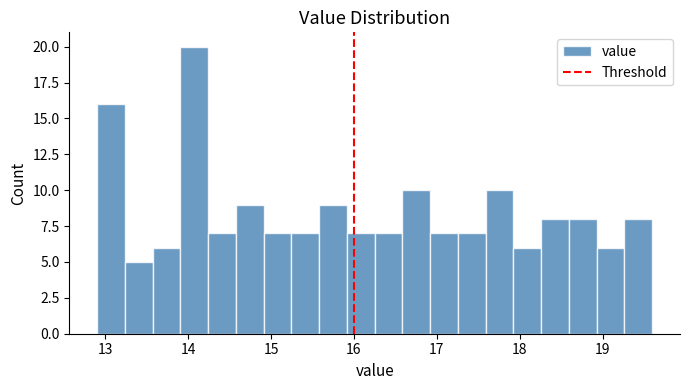

Around what value on the x-axis is the tallest bar? Give the approximate position of its centre, as read against the axis.

14.1